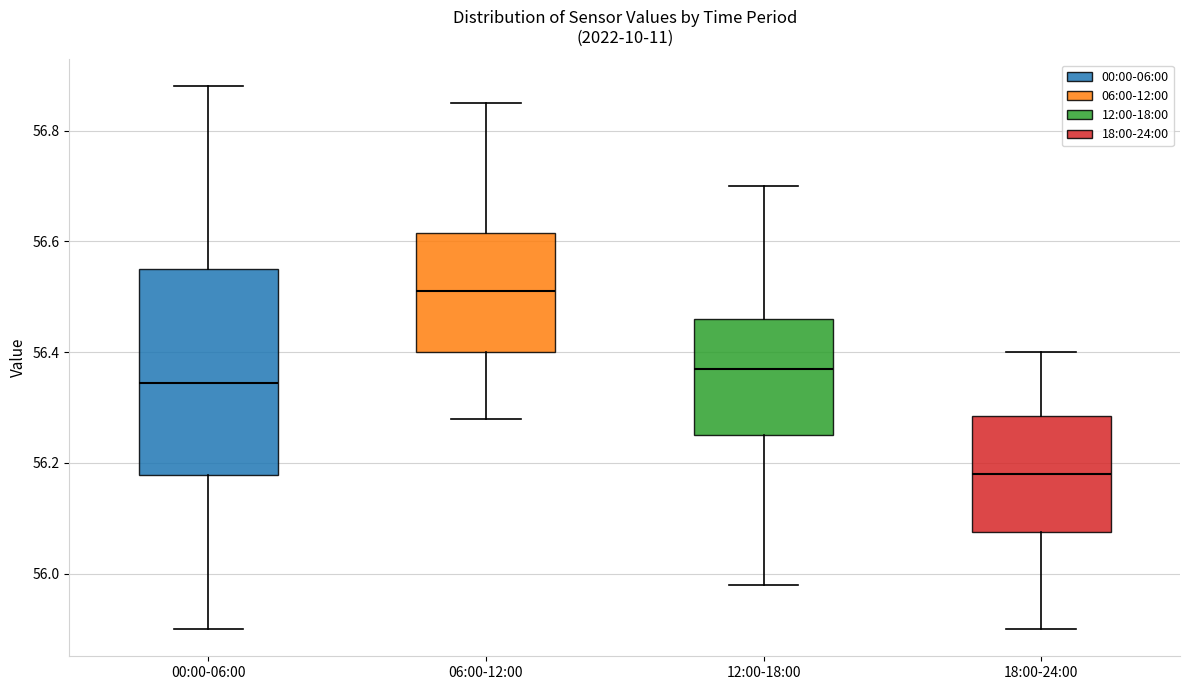

Which box has the highest median line?

06:00-12:00